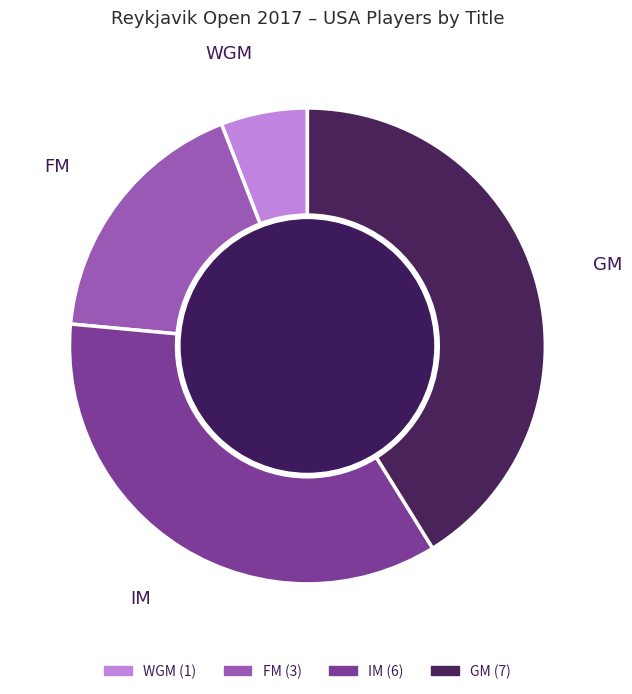

Do GM and IM together represent more than half of the pie?

Yes